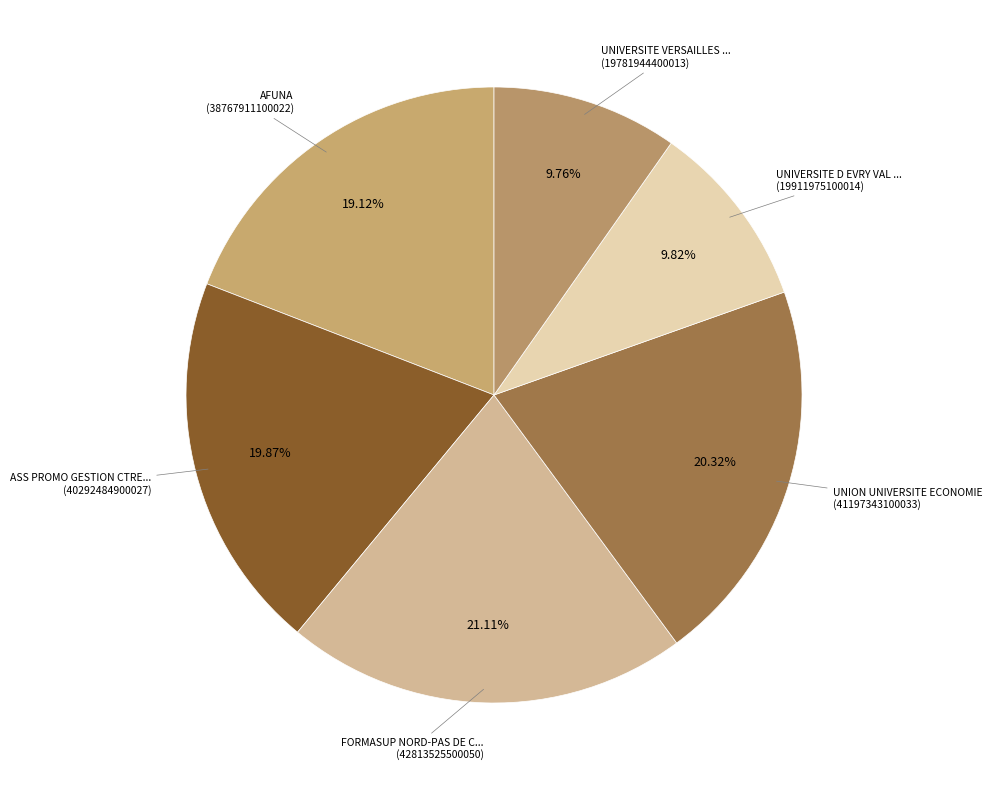

Does any single category account for the majority?

No